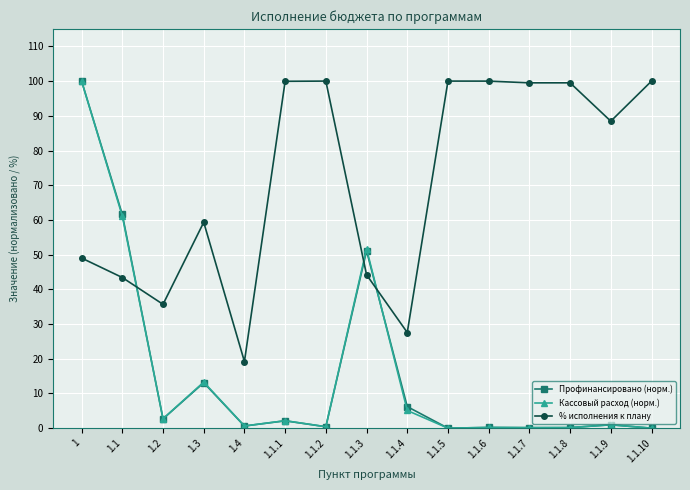

At which category is the sum across all series the highest?

1